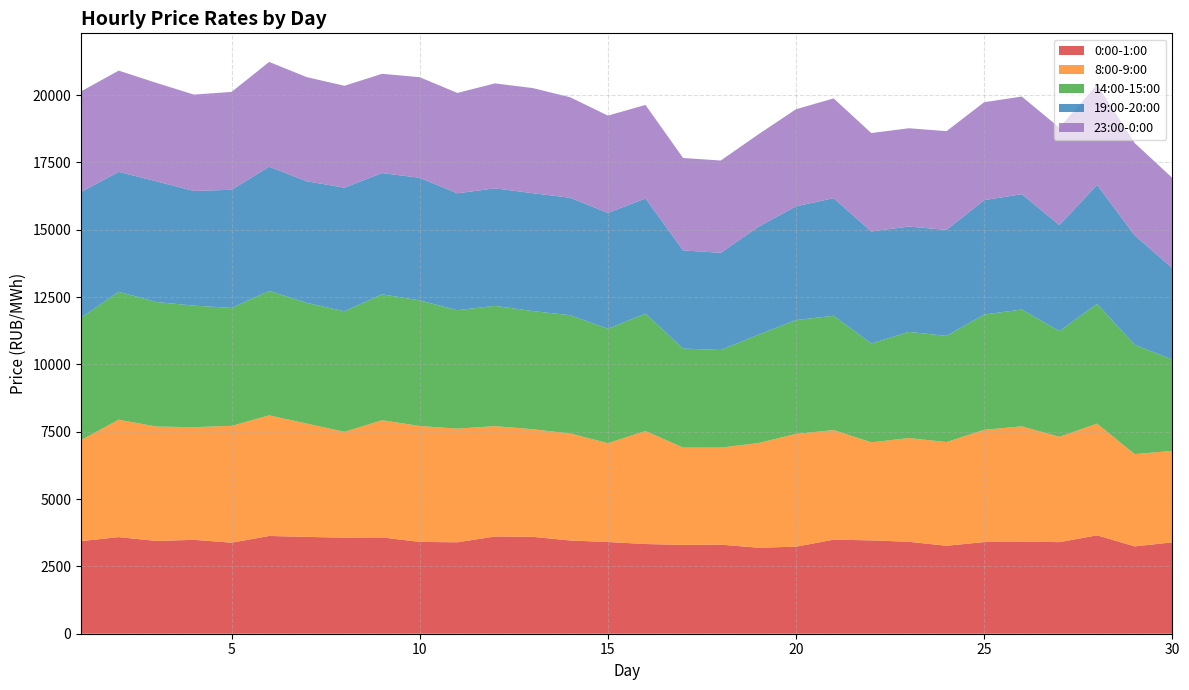

Reading left to right, extract all data points from this chart.

0:00-1:00: 3437.5	3587.4	3444.9	3485.9	3380.1	3629.4	3595.2	3566.1	3575.3	3409.8	3394.5	3610.7	3598.3	3461.9	3405.3	3330.5	3296.8	3307.2	3193.9	3230.3	3492.6	3466.2	3412.9	3266.4	3402.3	3421.4	3400.4	3653.3	3243.0	3392.0
8:00-9:00: 3751.1	4358.5	4246.0	4182.7	4337.9	4478.0	4206.1	3930.7	4351.5	4301.9	4220.4	4095.7	3994.6	3971.7	3670.0	4196.0	3613.3	3603.5	3884.1	4188.7	4068.9	3638.8	3852.7	3849.7	4167.8	4278.3	3909.6	4147.1	3424.9	3399.2
14:00-15:00: 4546.9	4748.5	4624.7	4512.3	4379.0	4621.1	4481.1	4475.1	4673.2	4664.8	4396.1	4466.4	4388.1	4391.7	4248.0	4357.3	3676.2	3623.4	4022.3	4224.8	4243.4	3671.3	3941.2	3942.2	4280.6	4337.3	3927.2	4444.4	4059.8	3390.2
19:00-20:00: 4663.3	4453.9	4479.8	4258.1	4385.1	4611.1	4514.5	4588.4	4502.5	4551.4	4340.5	4362.2	4375.4	4361.0	4300.9	4275.4	3645.2	3608.1	4008.6	4224.4	4365.4	4158.4	3910.3	3935.3	4245.9	4282.3	3933.8	4418.8	4062.5	3392.1
23:00-0:00: 3734.7	3758.8	3656.9	3577.6	3633.7	3889.4	3866.4	3783.9	3685.4	3734.6	3726.9	3897.7	3903.1	3731.3	3612.2	3473.7	3431.3	3426.5	3431.8	3604.2	3705.0	3653.8	3649.5	3666.0	3636.3	3624.7	3616.9	3728.9	3427.1	3349.2